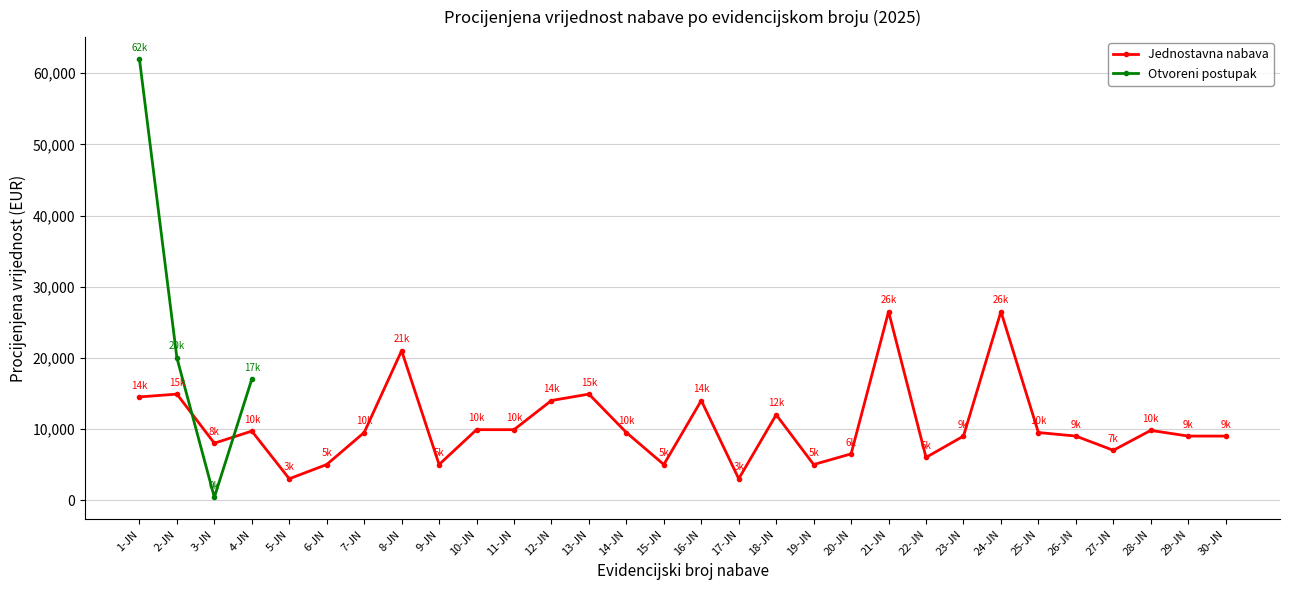

What is the sum of all values?

315600